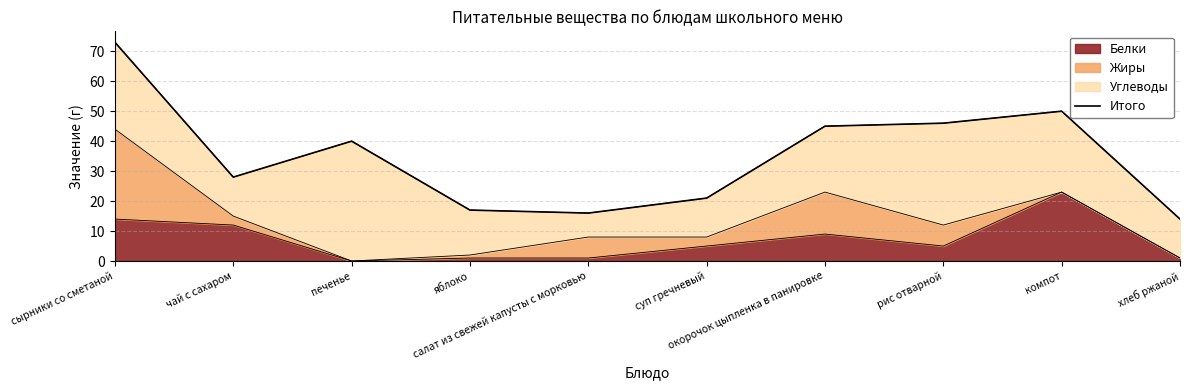

Which has a higher value, компот or рис отварной?

компот